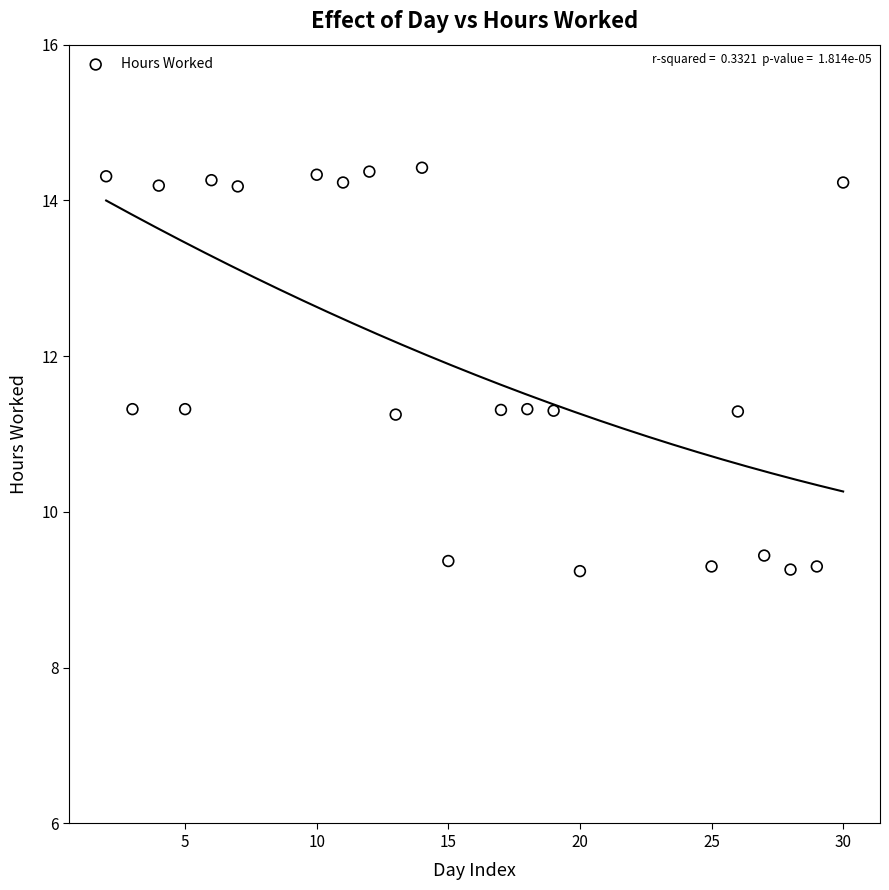

What is the range of Y values (max minus min)?

5.2